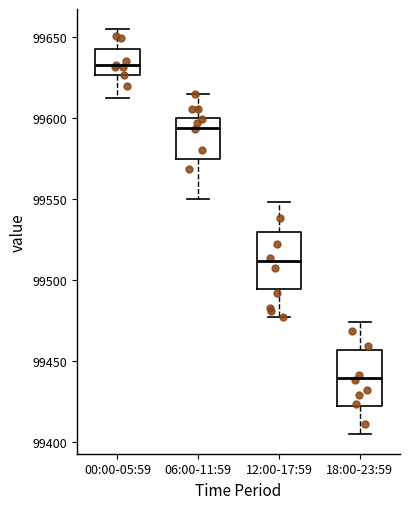

Reading left to right, read every box against the y-axis: the position of its median line, the range the box covers, and the ends of its whiskers. The values are not printed on the chart, so give them approximately, as read against the axis.

00:00-05:59: median 99635, box 99625 to 99640, whiskers 99610 to 99655
06:00-11:59: median 99595, box 99575 to 99600, whiskers 99550 to 99615
12:00-17:59: median 99510, box 99495 to 99530, whiskers 99475 to 99550
18:00-23:59: median 99440, box 99425 to 99455, whiskers 99405 to 99475